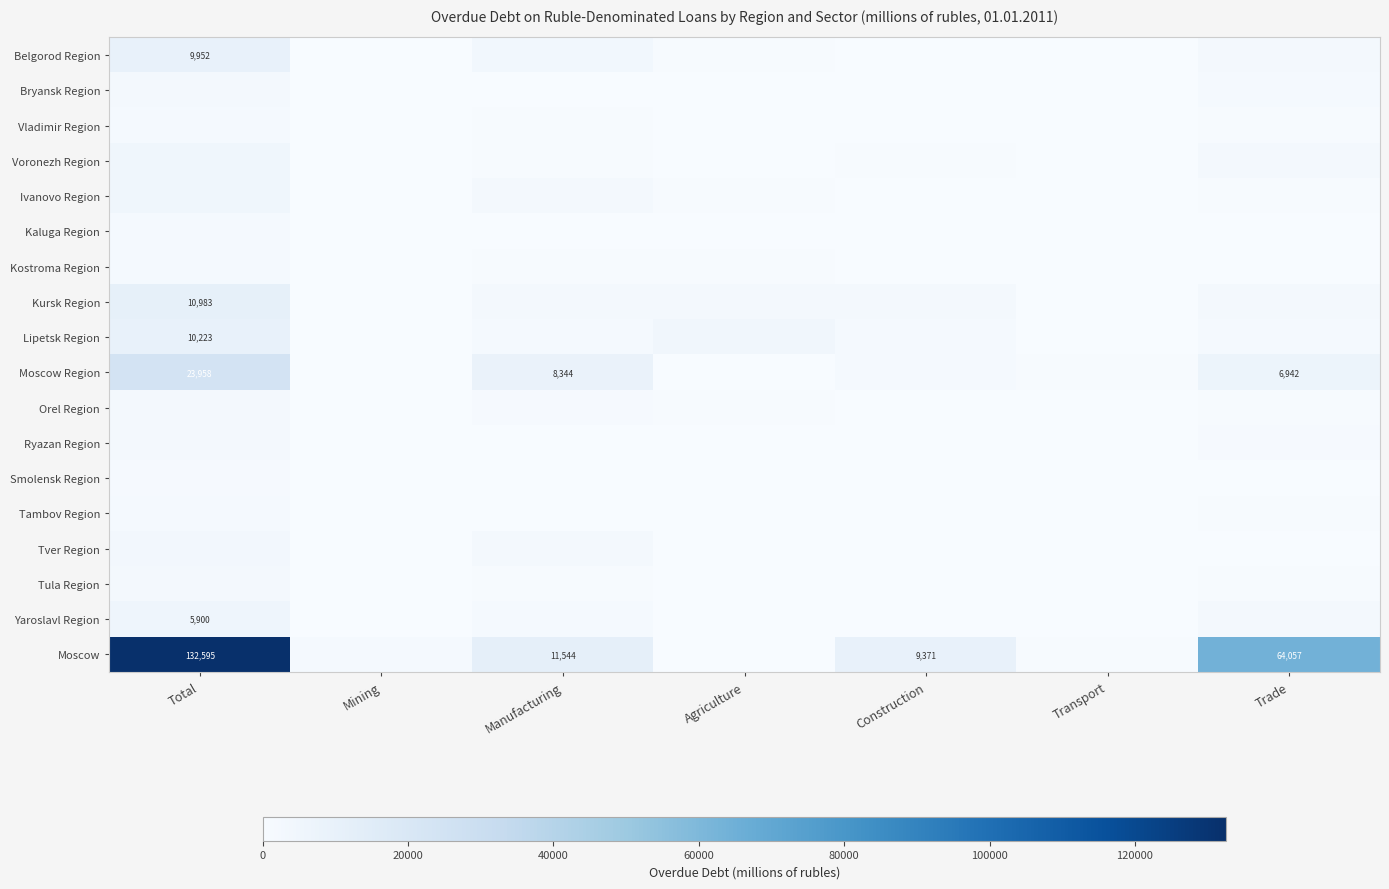

List the series in order of their peak value, lowest first.

Smolensk Region, Kaluga Region, Tambov Region, Vladimir Region, Kostroma Region, Tula Region, Ryazan Region, Orel Region, Bryansk Region, Tver Region, Voronezh Region, Ivanovo Region, Yaroslavl Region, Belgorod Region, Lipetsk Region, Kursk Region, Moscow Region, Moscow